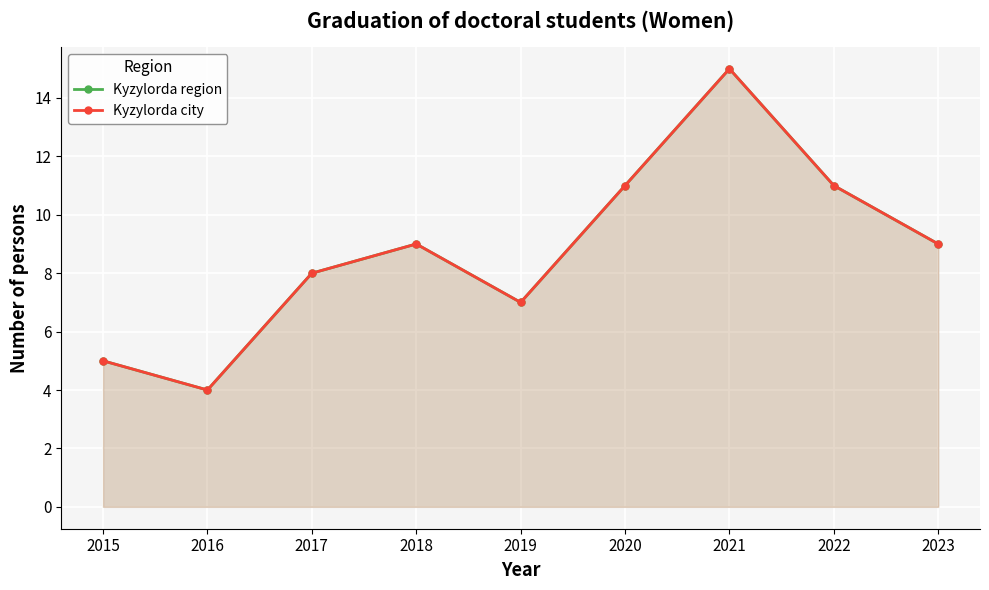

Which series has the largest total across all categories?

Kyzylorda region